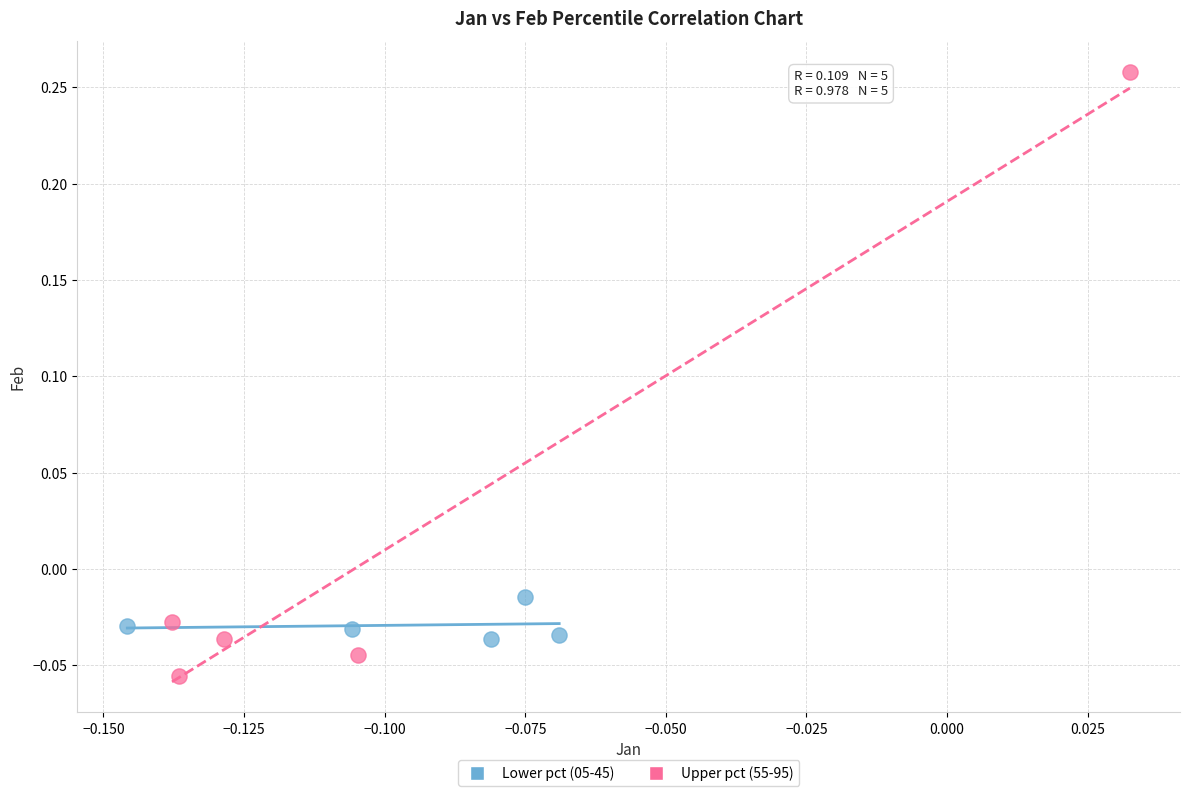

Which series has the largest Y range (max minus min)?

Upper pct (55-95)